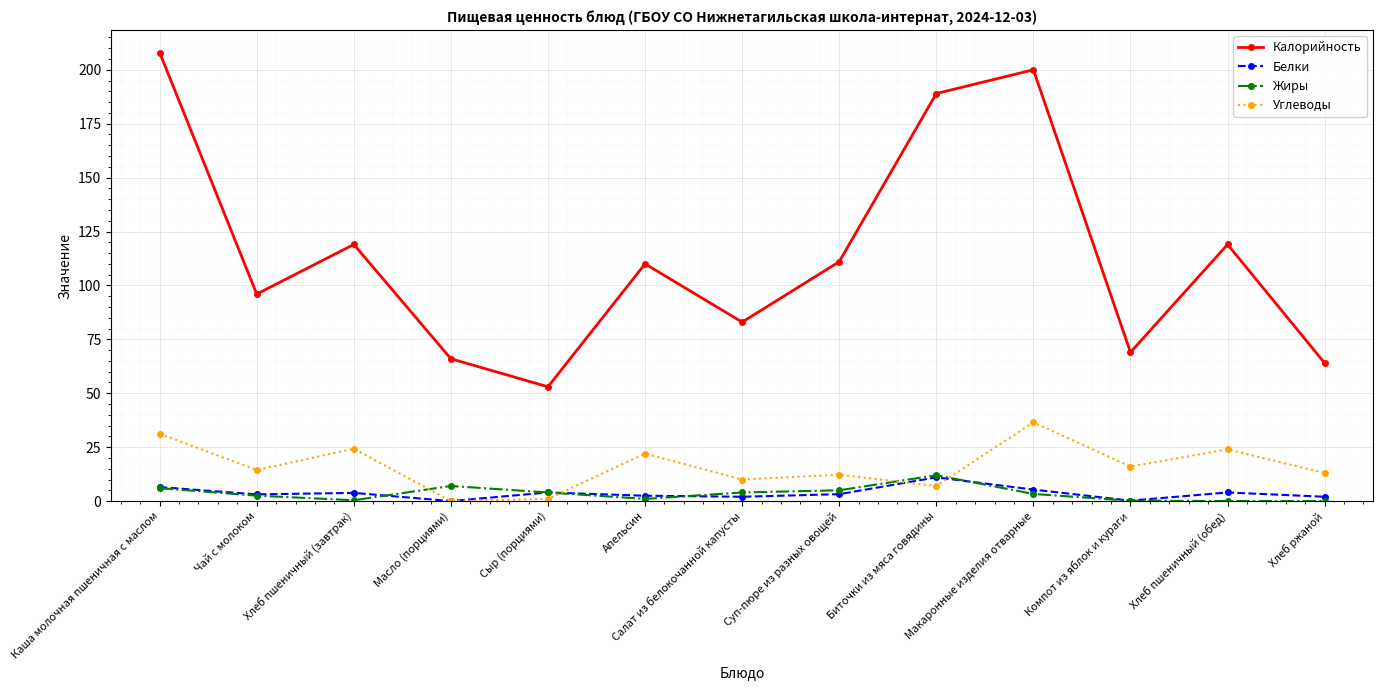

What is the label of the 11th point from the left?

Компот из яблок и кураги